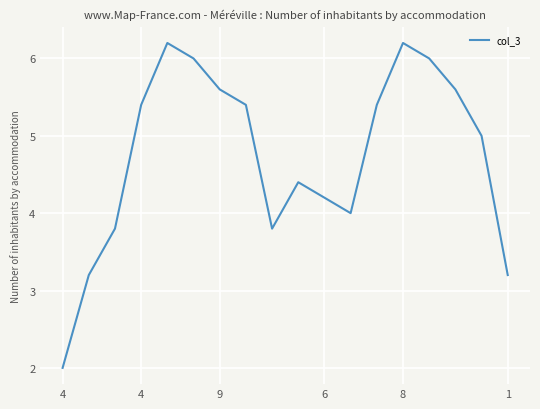

What is the difference between the maximum and minimum values?

4.2